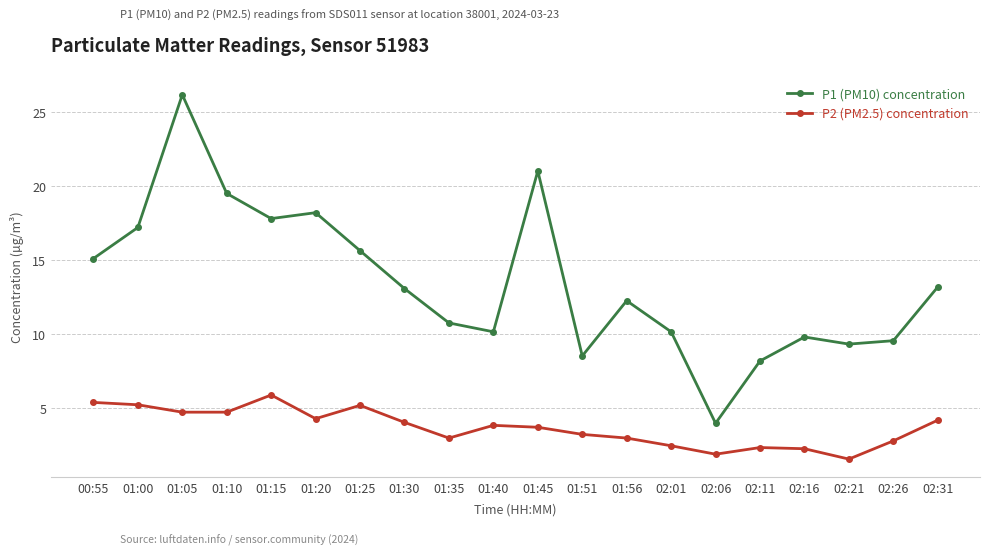

At which label does P1 (PM10) concentration first exceed 13?

00:55